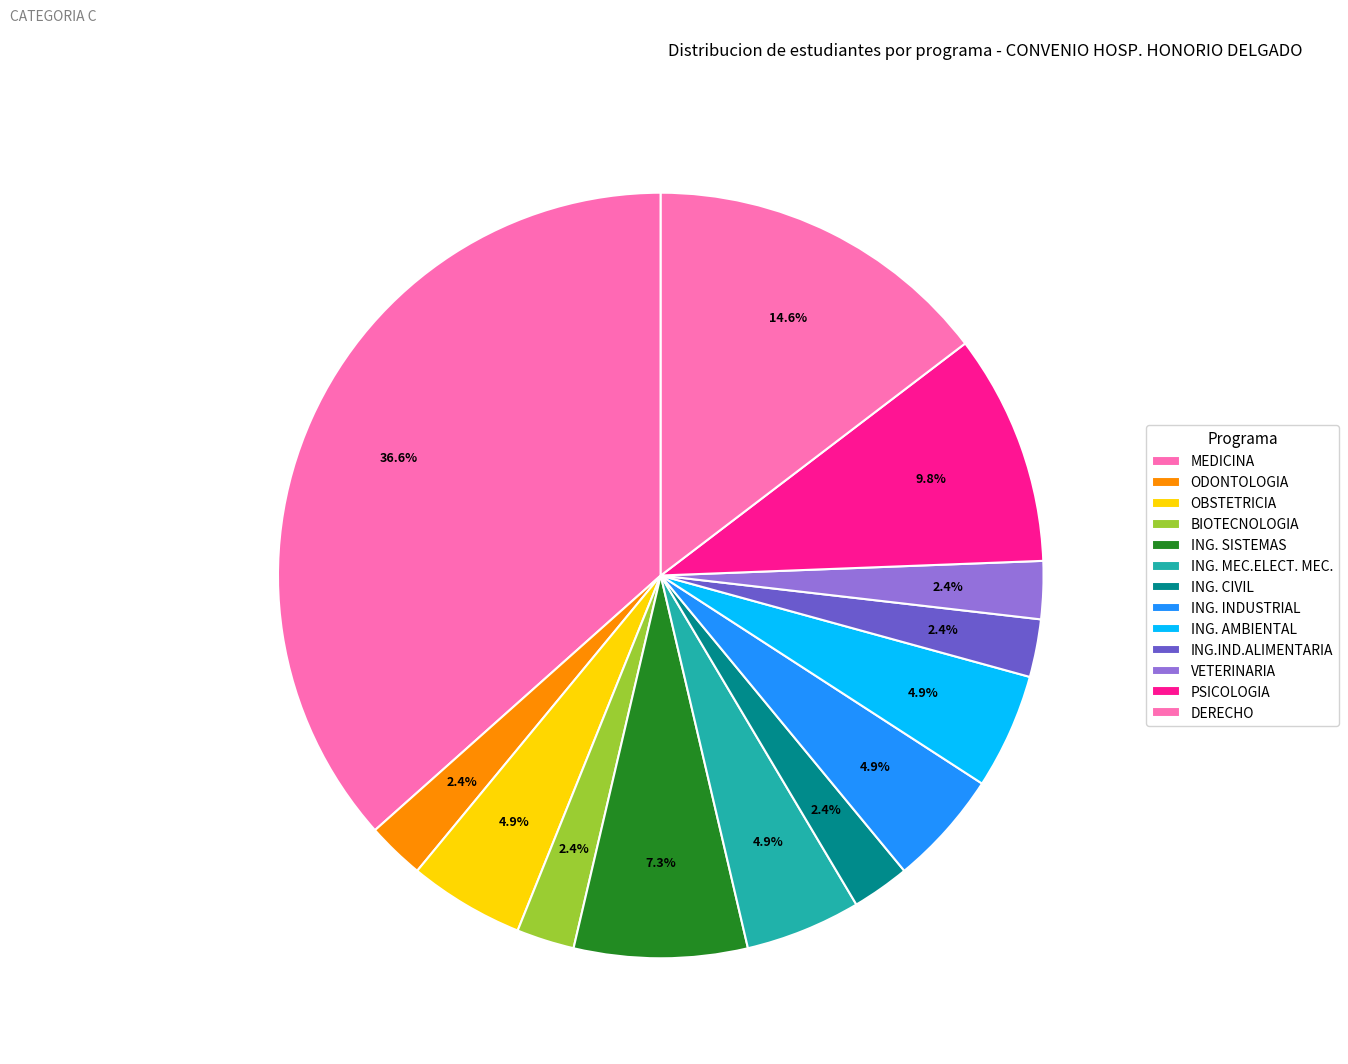

How many segments does this pie chart have?

13